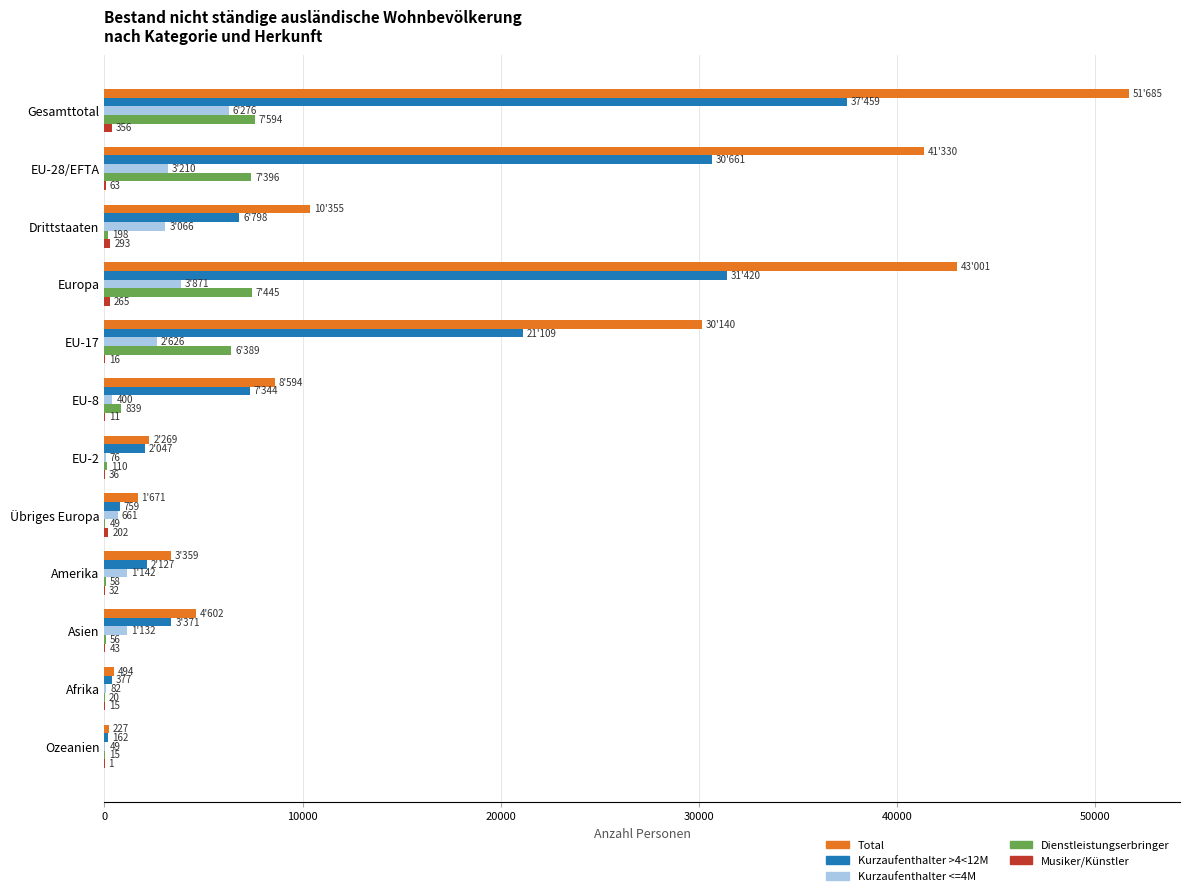

How many series are shown in this chart?

5